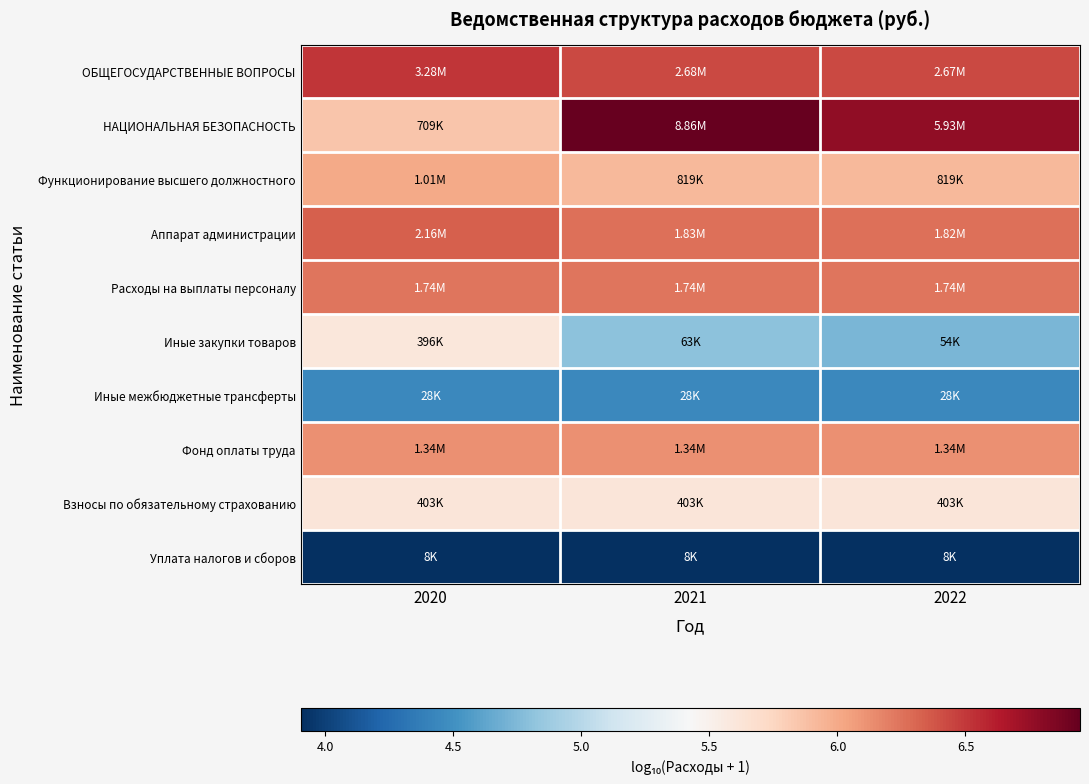

Reading left to right, transcribe all the data shown in this chart.

ОБЩЕГОСУДАРСТВЕННЫЕ ВОПРОСЫ: 2020=6.5	2021=6.4	2022=6.4
НАЦИОНАЛЬНАЯ БЕЗОПАСНОСТЬ: 2020=5.9	2021=6.9	2022=6.8
Функционирование высшего должностного: 2020=6.0	2021=5.9	2022=5.9
Аппарат администрации: 2020=6.3	2021=6.3	2022=6.3
Расходы на выплаты персоналу: 2020=6.2	2021=6.2	2022=6.2
Иные закупки товаров: 2020=5.6	2021=4.8	2022=4.7
Иные межбюджетные трансферты: 2020=4.4	2021=4.4	2022=4.4
Фонд оплаты труда: 2020=6.1	2021=6.1	2022=6.1
Взносы по обязательному страхованию: 2020=5.6	2021=5.6	2022=5.6
Уплата налогов и сборов: 2020=3.9	2021=3.9	2022=3.9